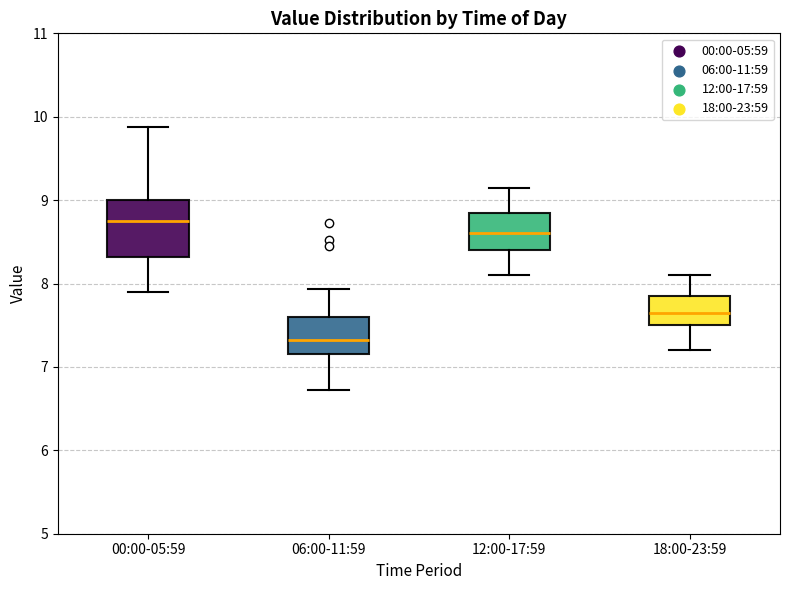

Reading left to right, read every box against the y-axis: the position of its median line, the range the box covers, and the ends of its whiskers. The values are not printed on the chart, so give them approximately, as read against the axis.

00:00-05:59: median 8.8, box 8.3 to 9.0, whiskers 7.9 to 9.9
06:00-11:59: median 7.3, box 7.2 to 7.6, whiskers 6.7 to 7.9
12:00-17:59: median 8.6, box 8.4 to 8.9, whiskers 8.1 to 9.2
18:00-23:59: median 7.7, box 7.5 to 7.9, whiskers 7.2 to 8.1